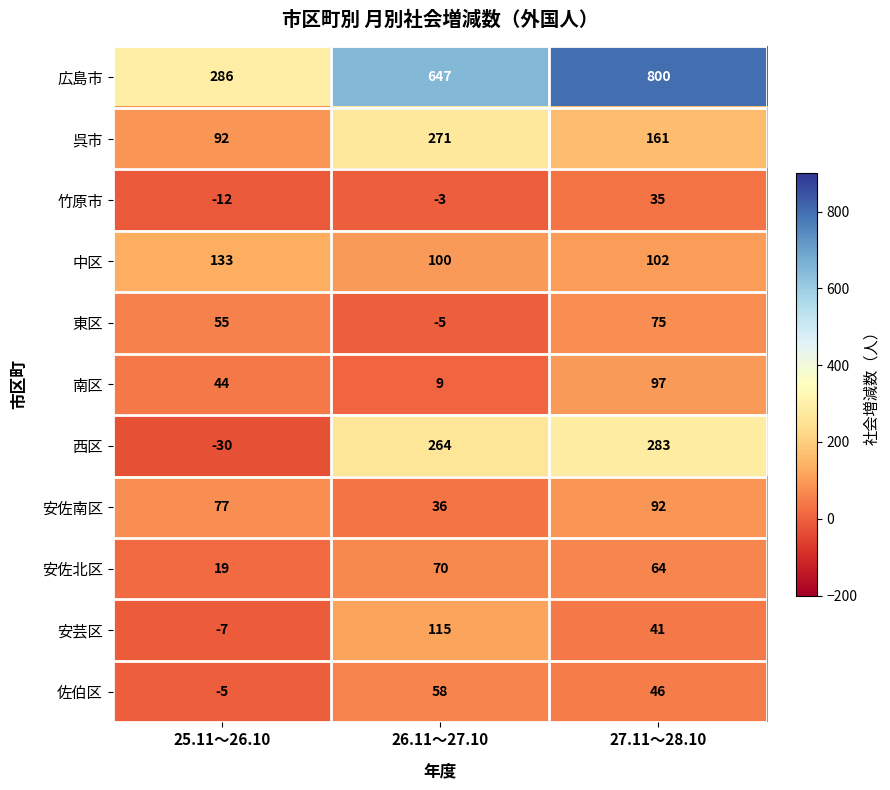

Between 25.11～26.10 and 27.11～28.10, which series saw the biggest shift?

広島市